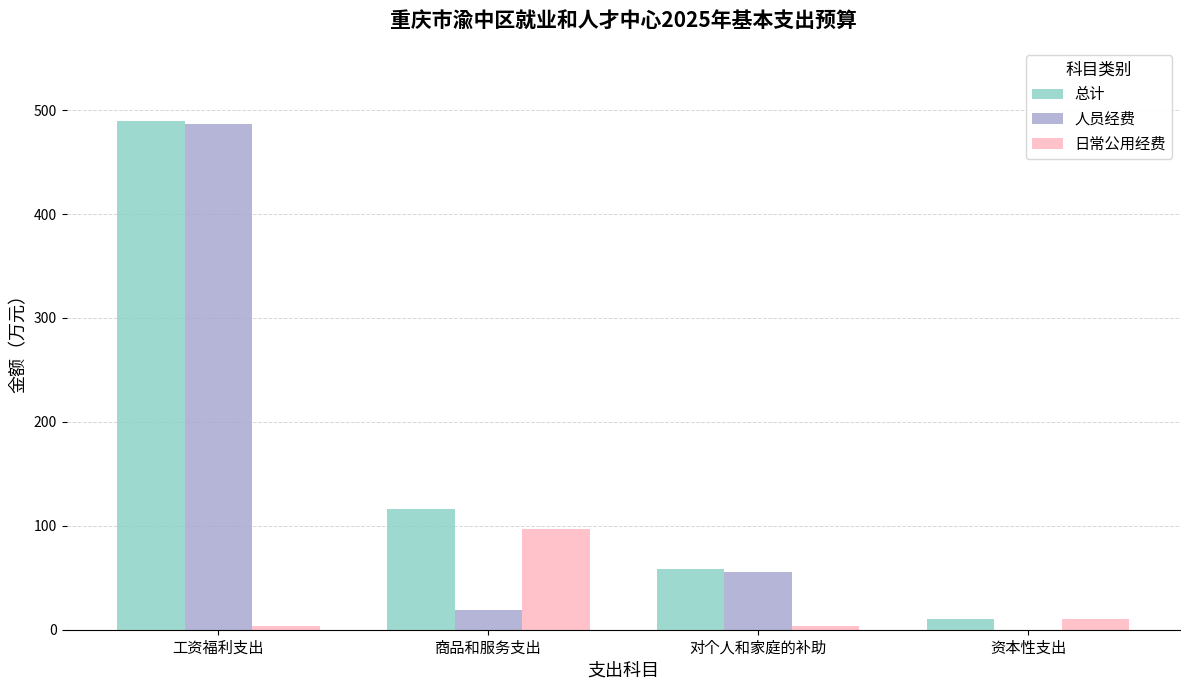

What is the total value across all series at 商品和服务支出?

233.1